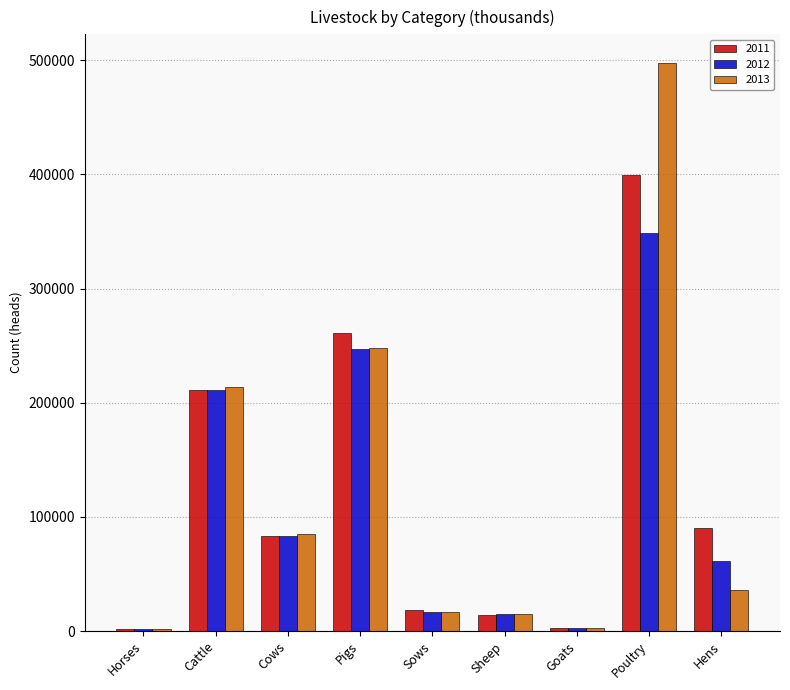

What is the total value across all series at Hens?

188111